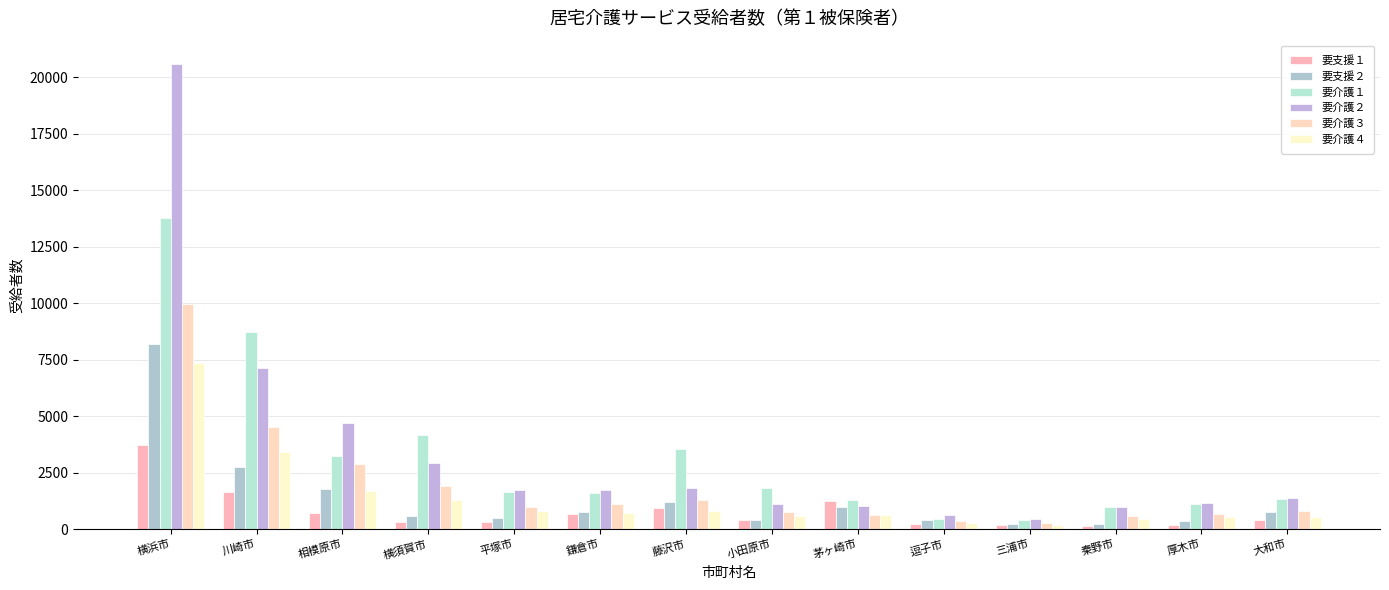

At 三浦市, list the series in order from smallest to largest.

要支援１, 要介護４, 要支援２, 要介護３, 要介護１, 要介護２